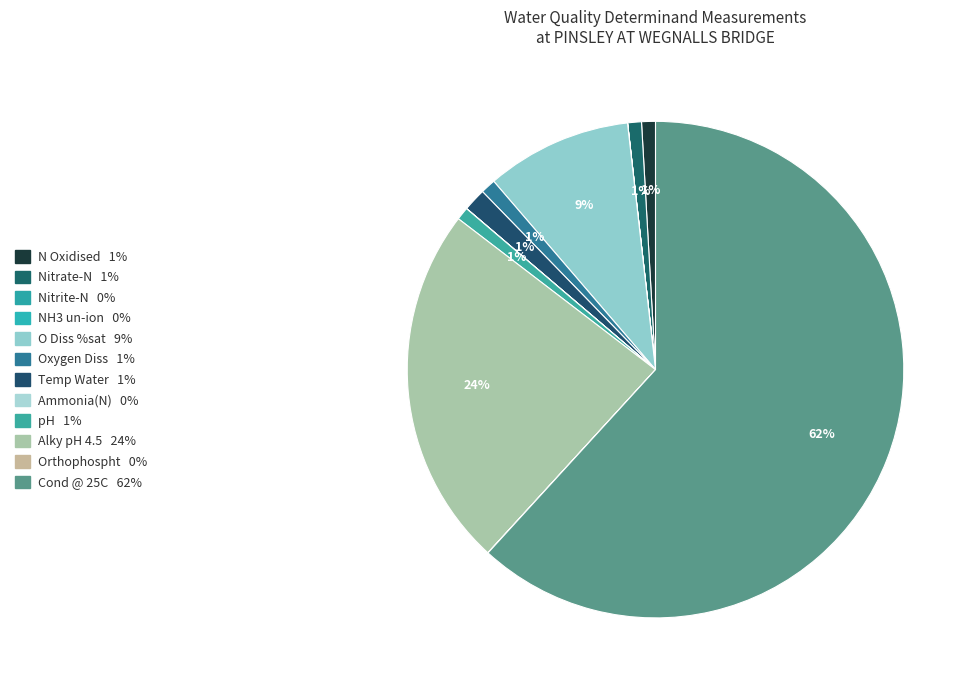

What is the ratio of the value at Alky pH 4.5 to the value at N Oxidised?

26.2